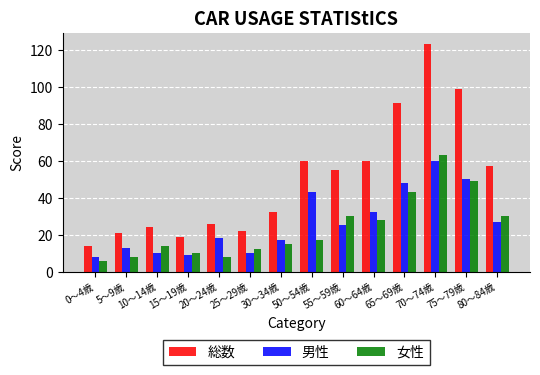

What is the sum of the 総数 values at 55～59歳 and 60～64歳?

115